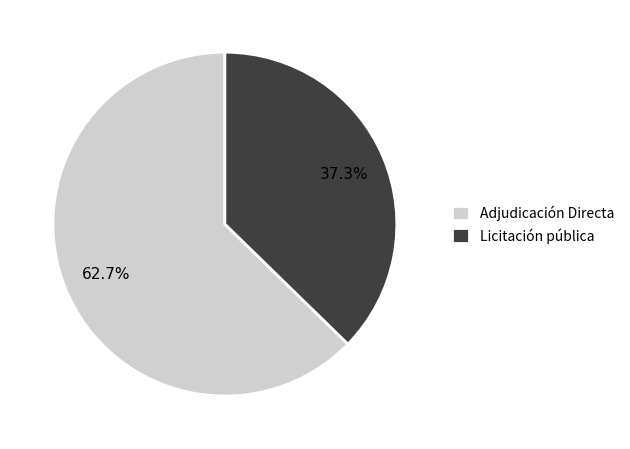

Is Licitación pública the majority of the pie?

No